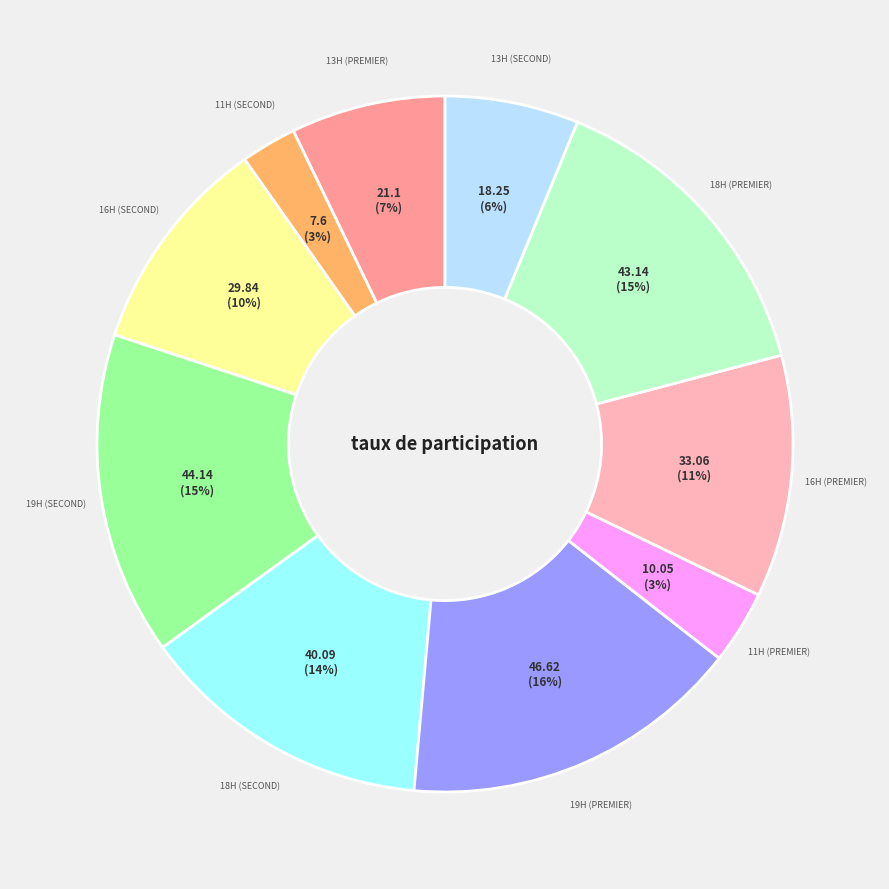

To the nearest percent, what is the difference between the largest and smallest slice percentages?

13%